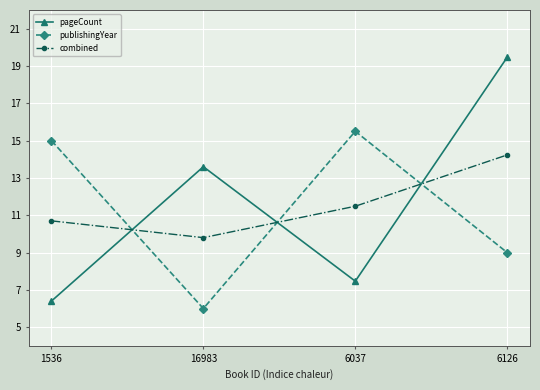

Which series has the largest total across all categories?

pageCount